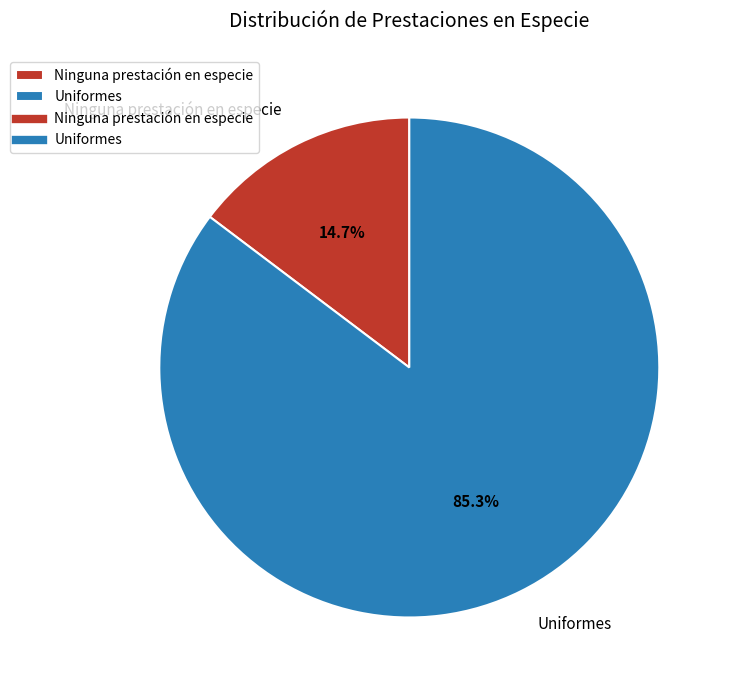

Which category has the biggest portion of the pie?

Uniformes